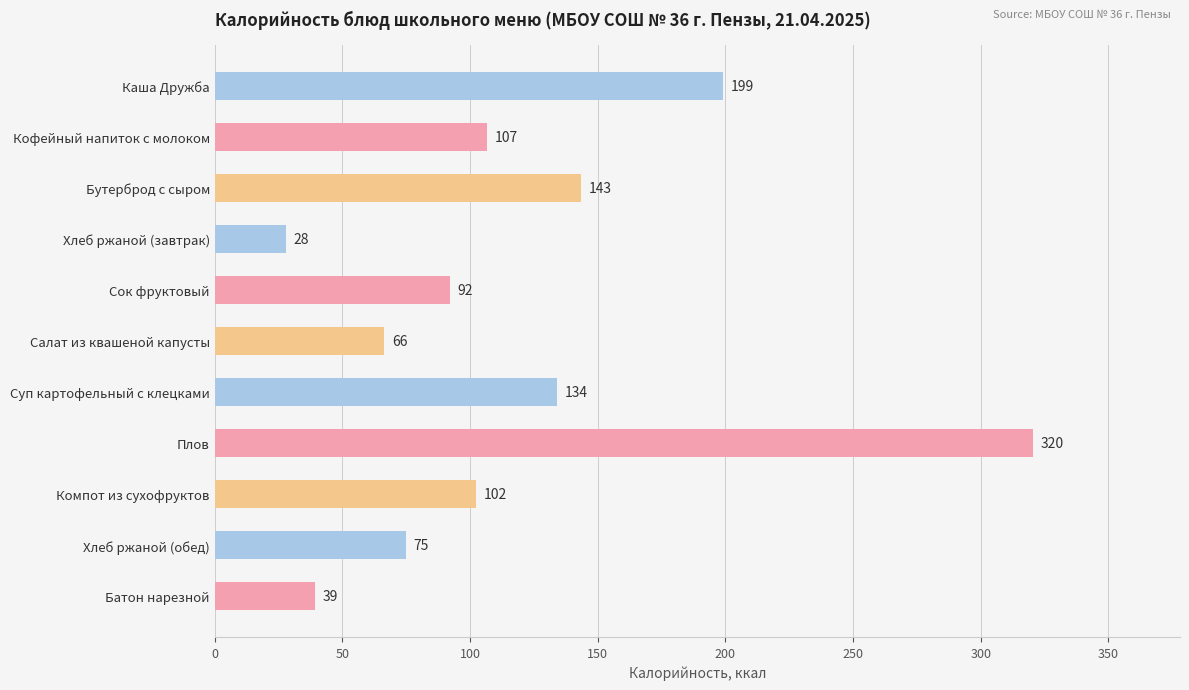

List the labels in order of value, smallest first.

Хлеб ржаной (завтрак), Батон нарезной, Салат из квашеной капусты, Хлеб ржаной (обед), Сок фруктовый, Компот из сухофруктов, Кофейный напиток с молоком, Суп картофельный с клецками, Бутерброд с сыром, Каша Дружба, Плов